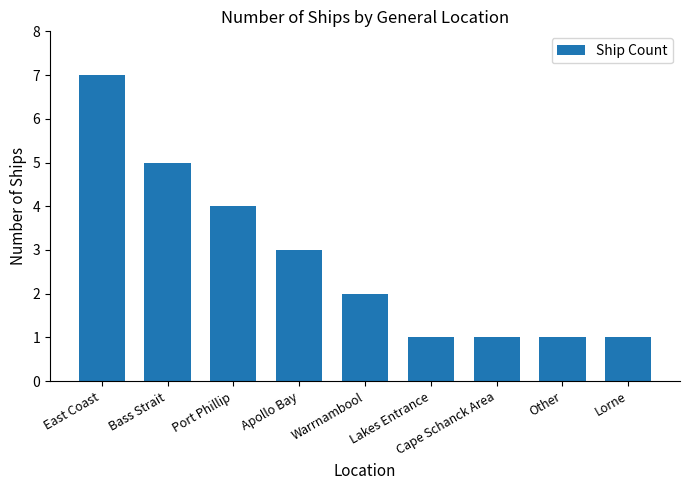

What is the sum of all values?

25